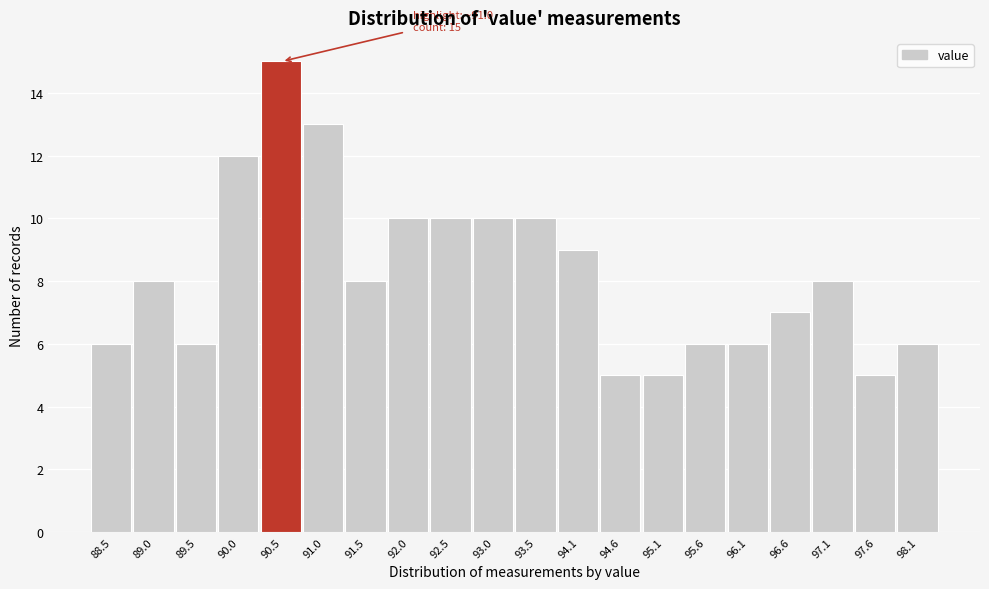

Reading left to right, extract all data points from this chart.

6	8	6	12	15	13	8	10	10	10	10	9	5	5	6	6	7	8	5	6